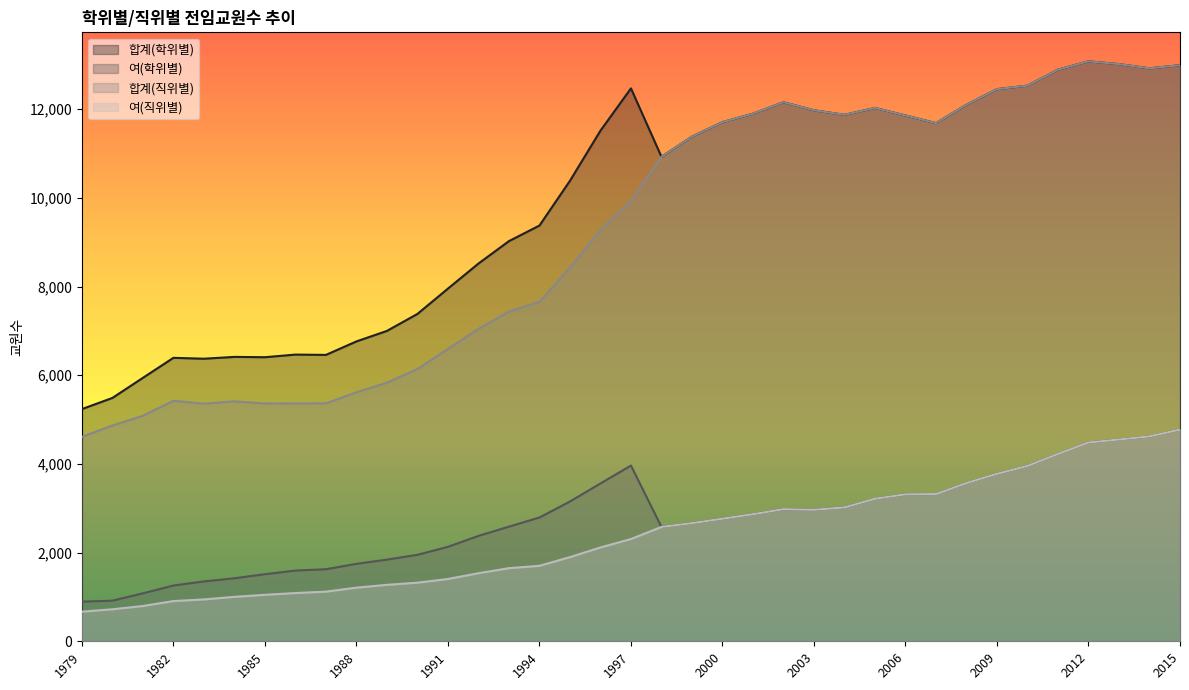

What are all the series names shown in the legend?

합계(학위별), 여(학위별), 합계(직위별), 여(직위별)